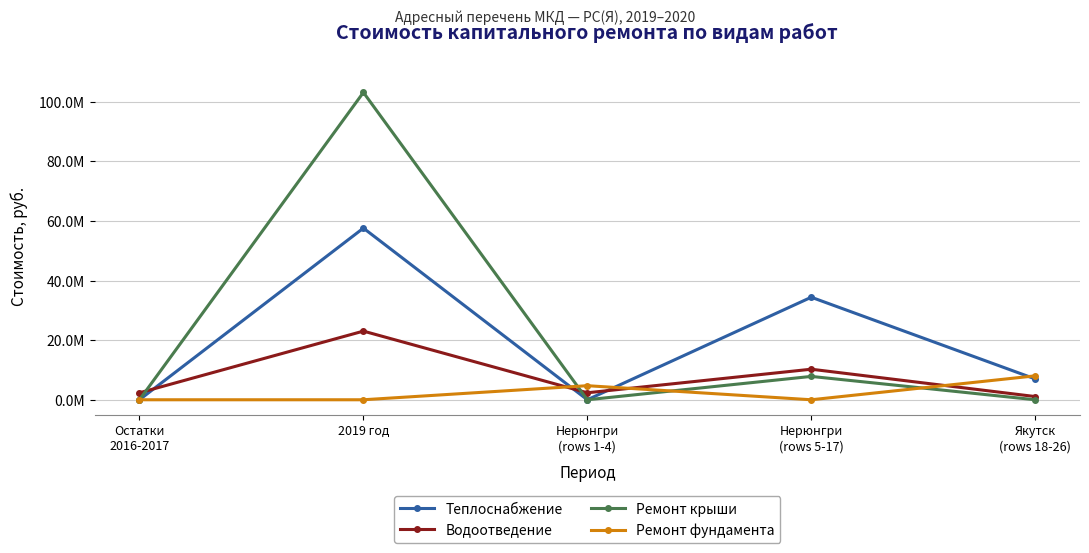

What are all the series names shown in the legend?

Теплоснабжение, Водоотведение, Ремонт крыши, Ремонт фундамента